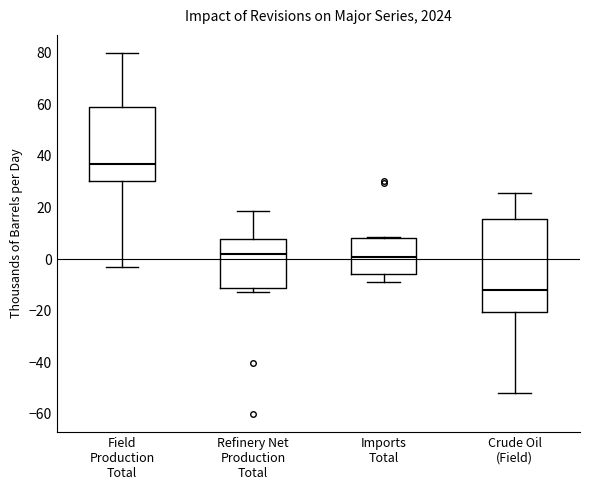

Which box is the tallest, from its lower edge to its upper edge?

Crude Oil (Field)